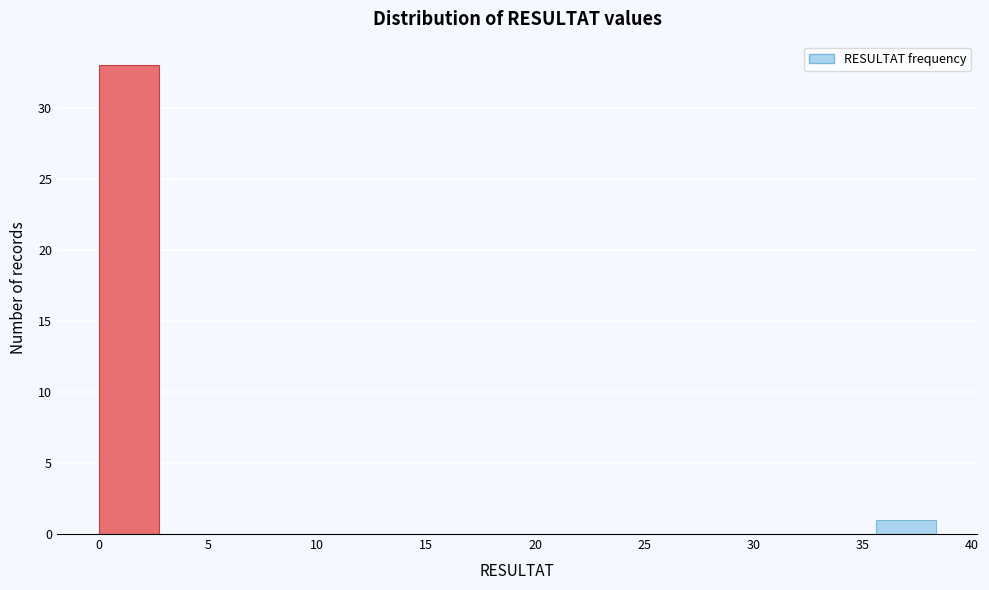

Which range on the x-axis has the tallest bar?

0.0 to 2.5